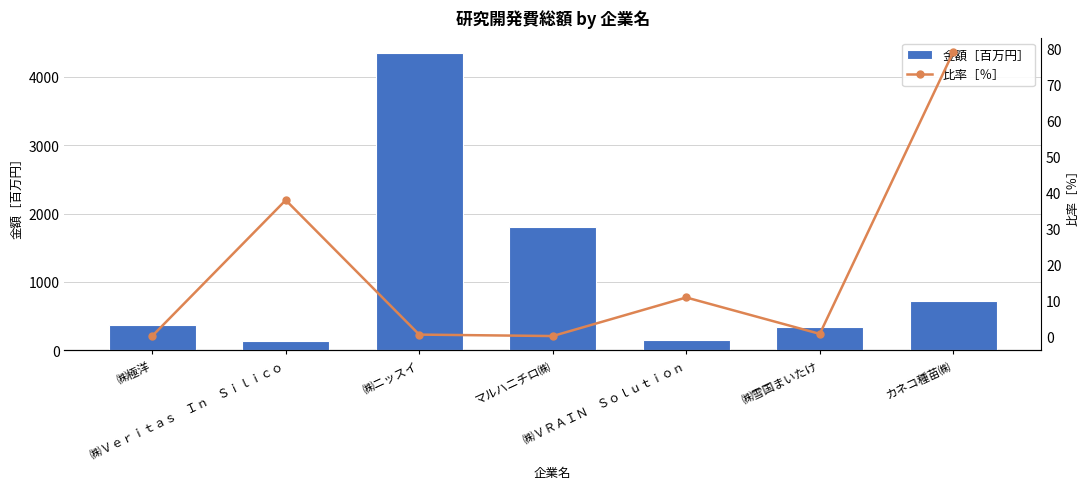

Rank the series at ㈱Ｖｅｒｉｔａｓ　Ｉｎ　Ｓｉｌｉｃｏ from lowest to highest value.

比率［％］, 金額［百万円］